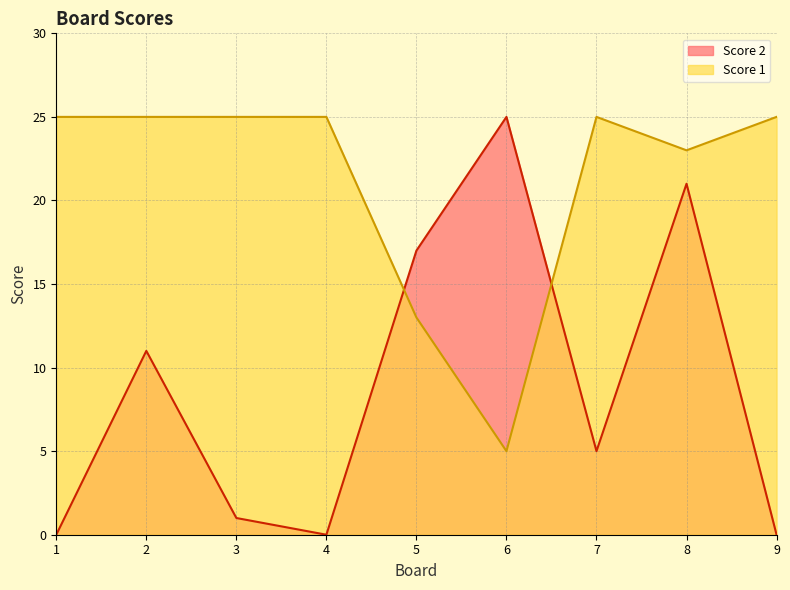

Which series has the largest total across all categories?

Score 1